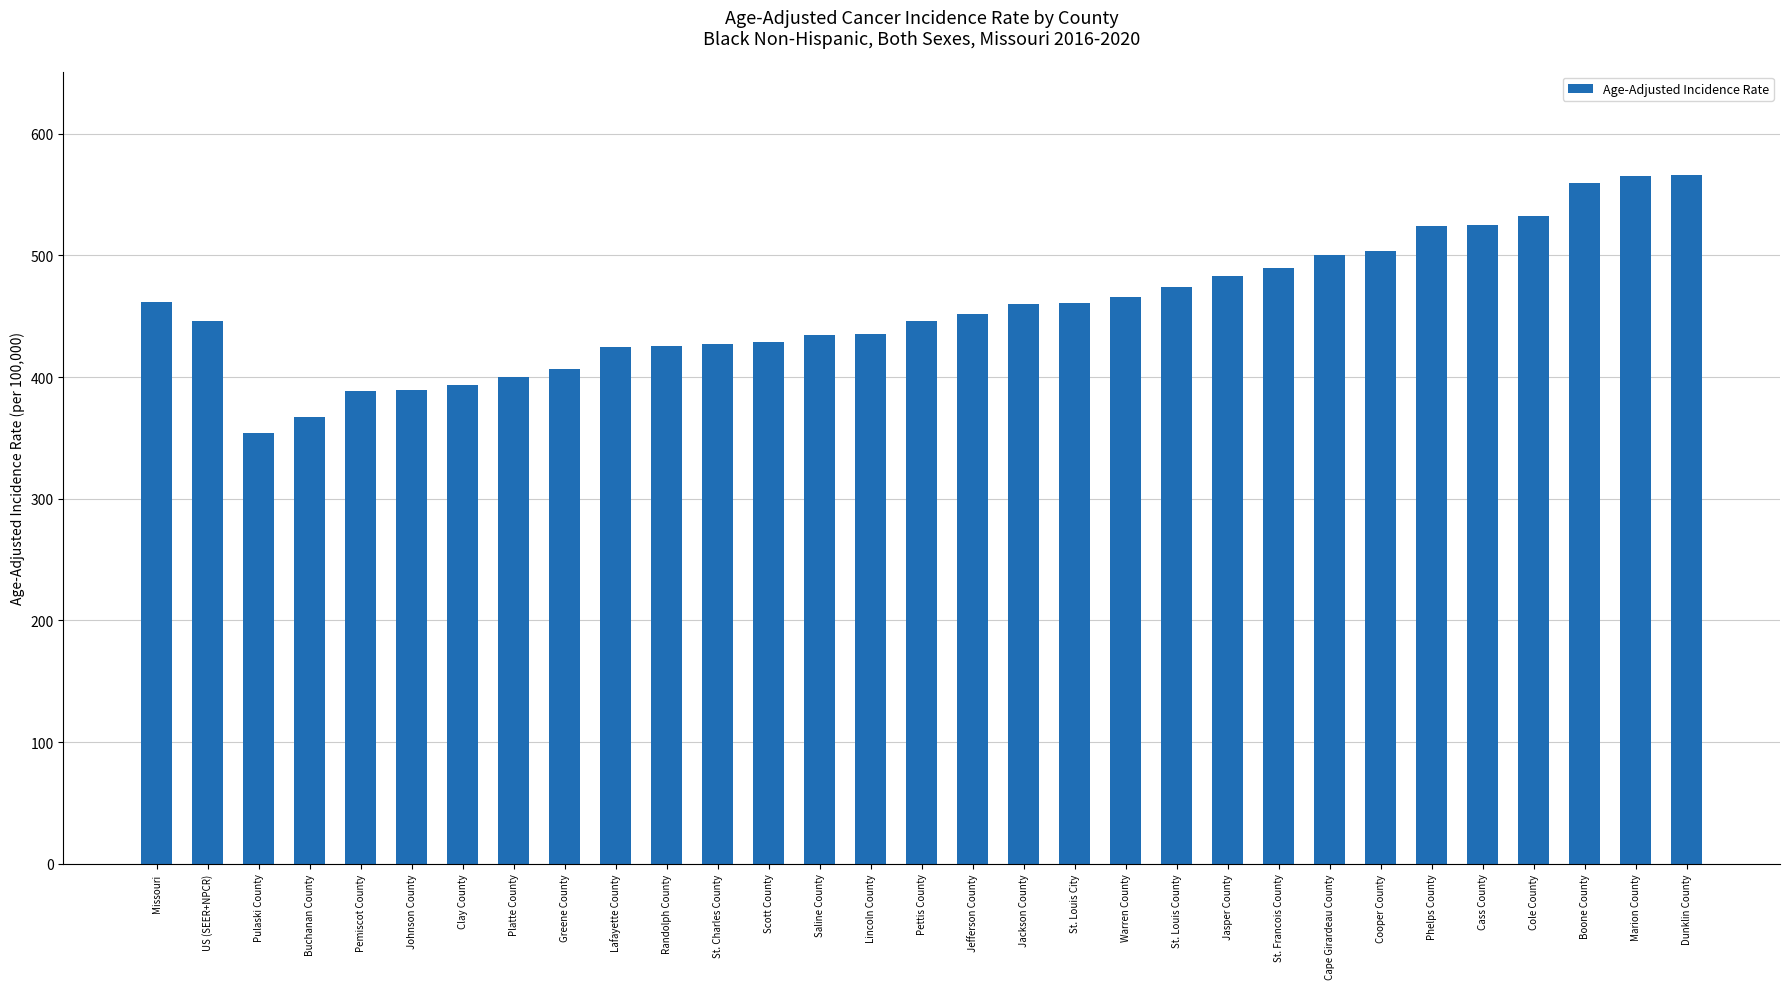

Is it true that the value at Jackson County is 460.1?

True